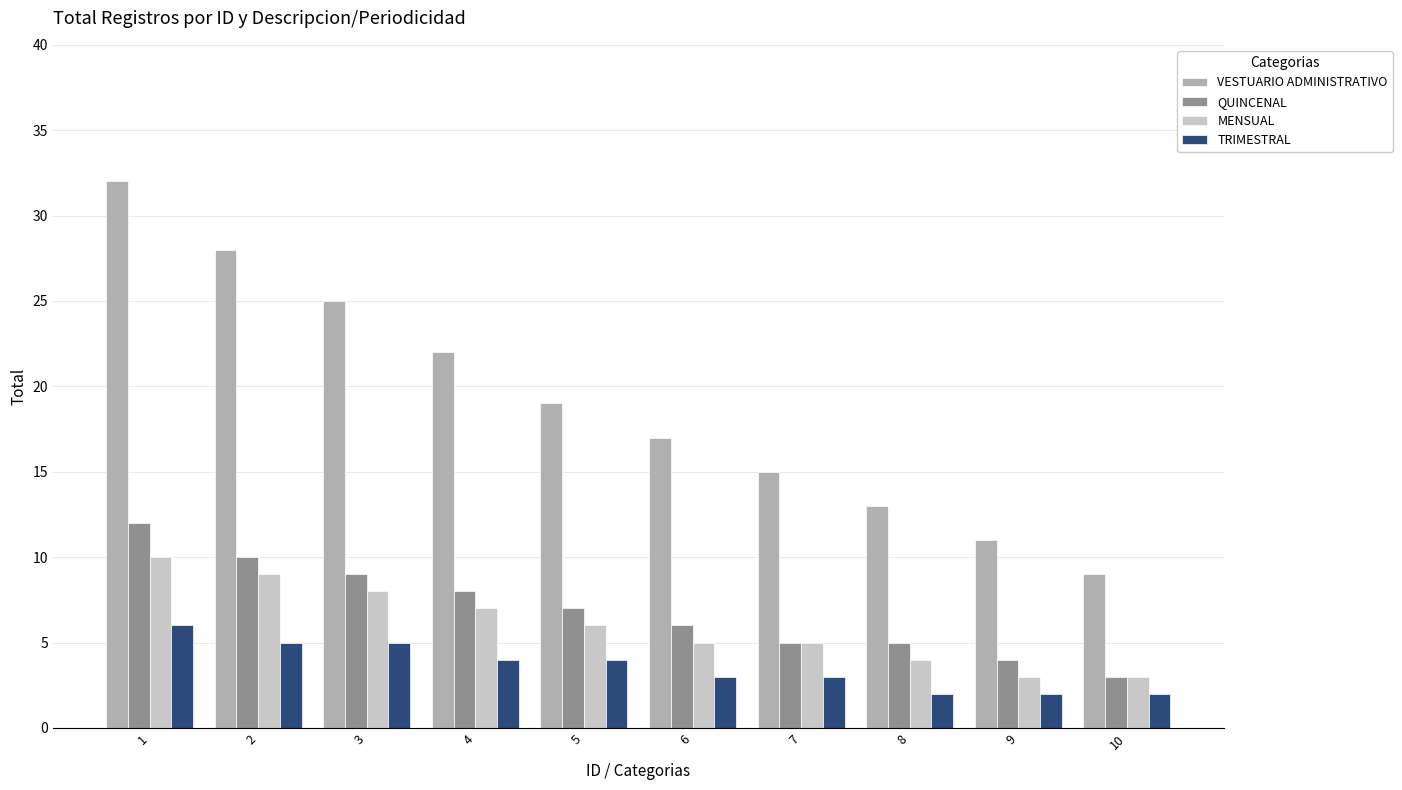

Rank the series by their maximum value, from highest to lowest.

VESTUARIO ADMINISTRATIVO, QUINCENAL, MENSUAL, TRIMESTRAL